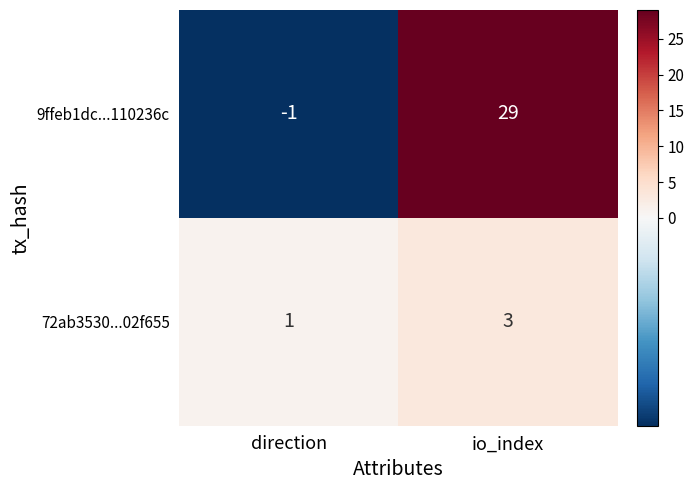

Read the 9ffeb1dc...110236c value at io_index, to the nearest 10.

30